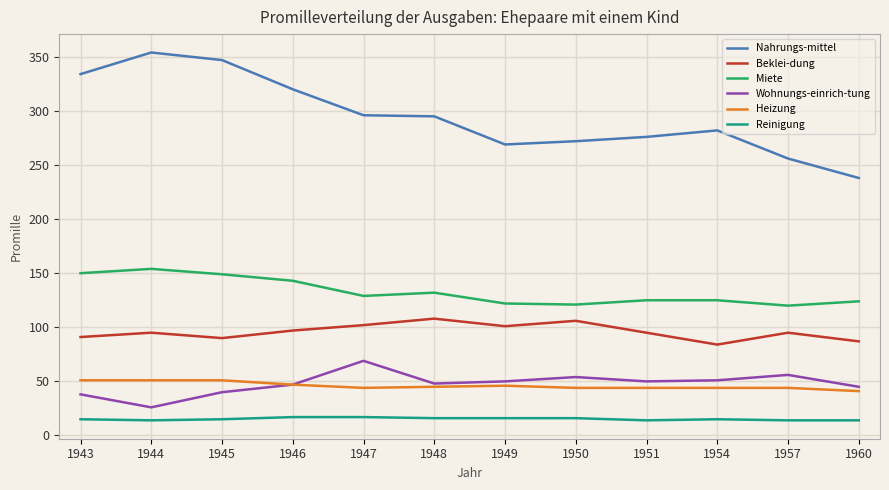

The value of Heizung at 1948 is 45. True or false?

True